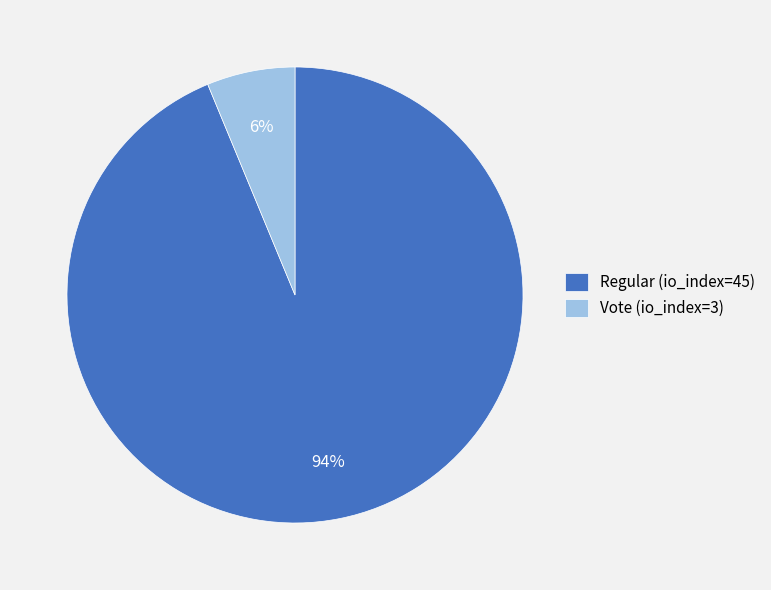

Combined, do Regular (io_index=45) and Vote (io_index=3) account for over 50%?

Yes